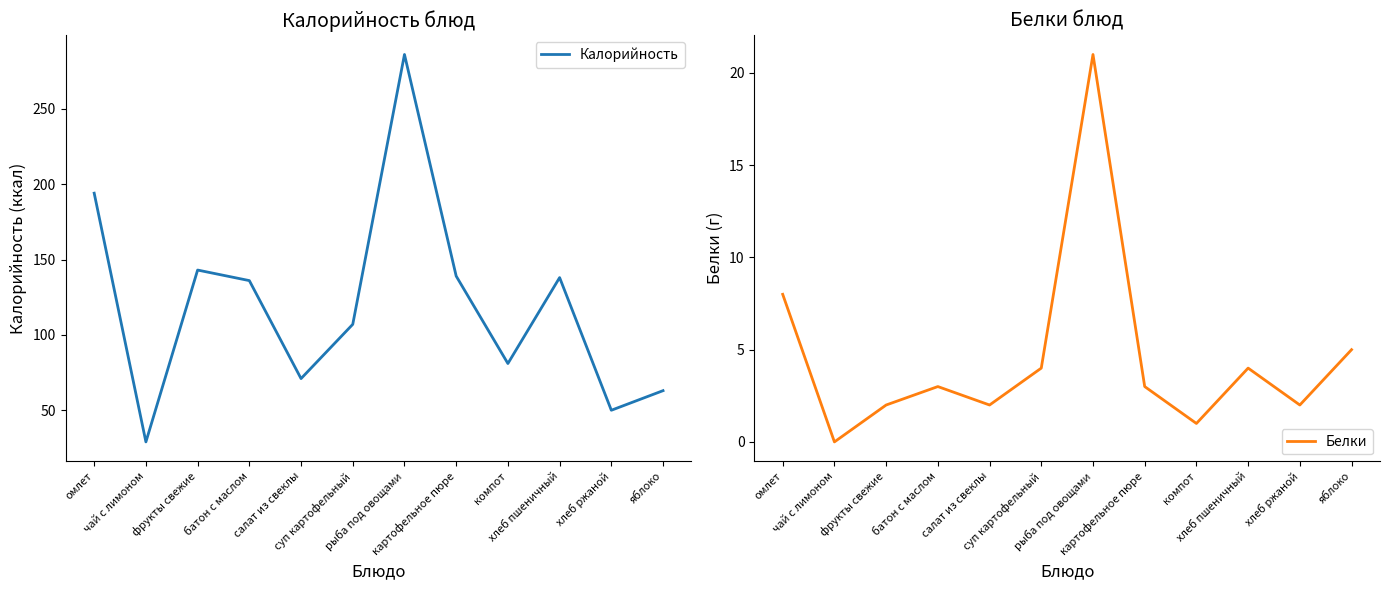

True or false: Белки and Калорийность intersect in this chart.

False